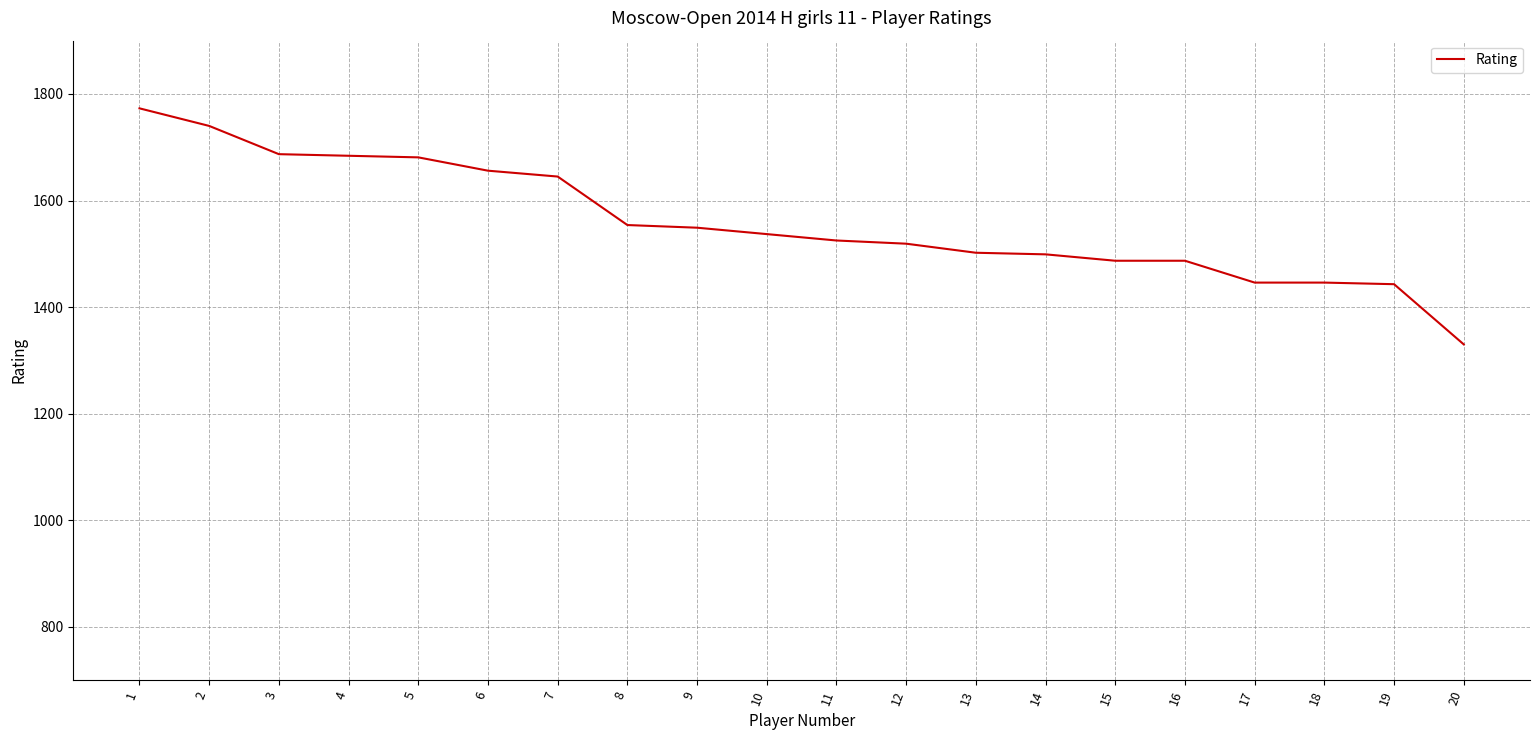

What is the minimum value shown in the chart?

1330